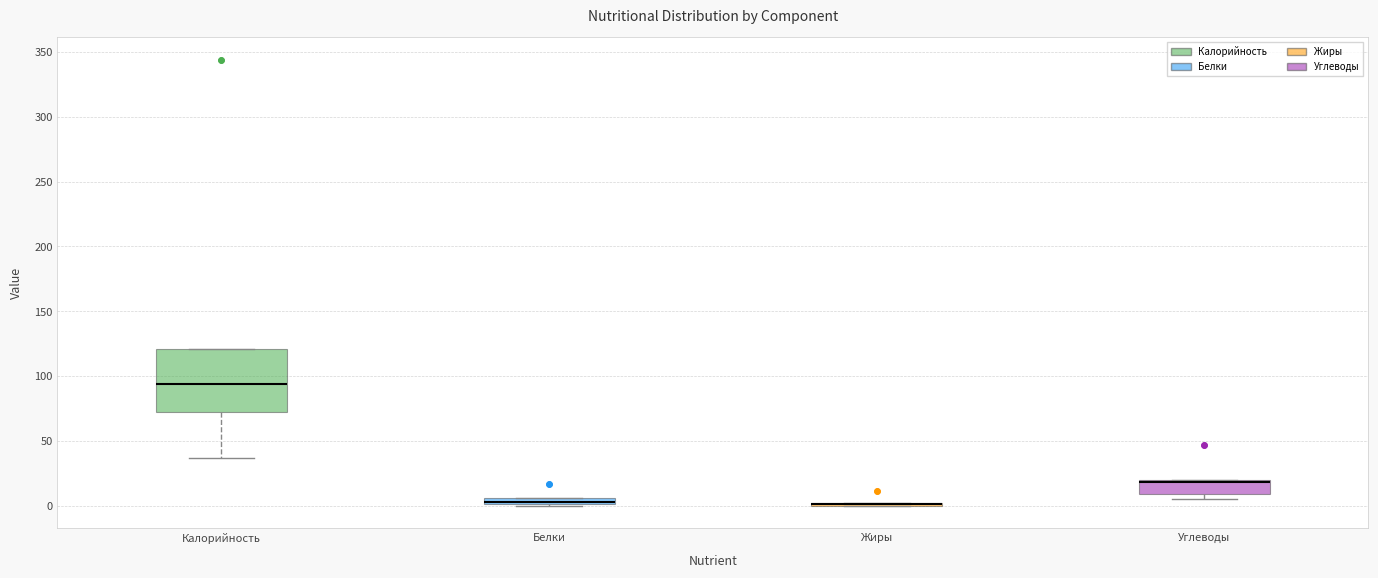

Where is the lower edge of the box for Углеводы on the y-axis? The values are not printed on the chart, so give them approximately, as read against the axis.

10